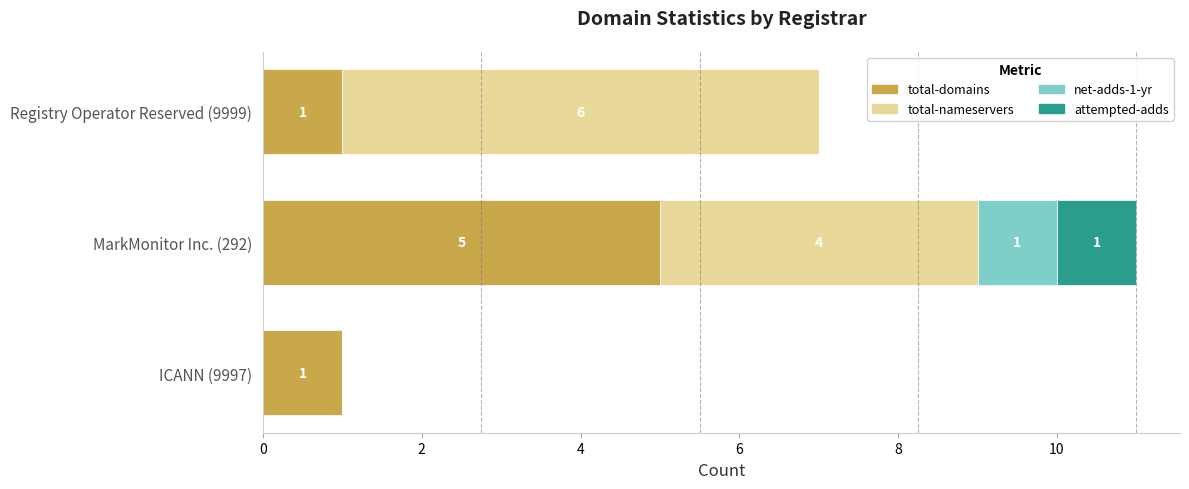

How many total-domains values are between 1 and 5?

3